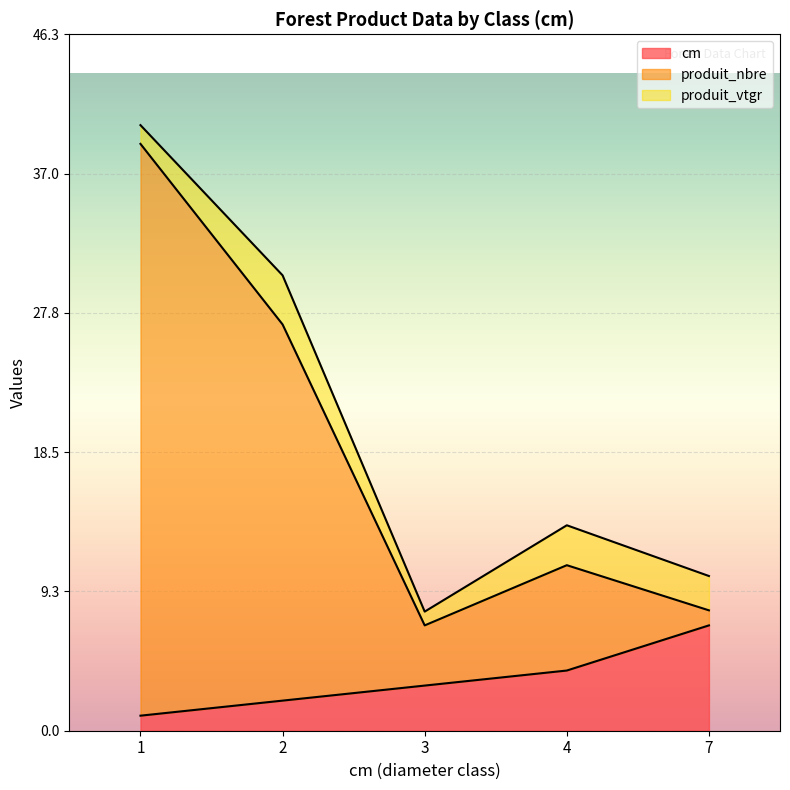

Rank the categories by cm value from highest to lowest.

7, 4, 3, 2, 1